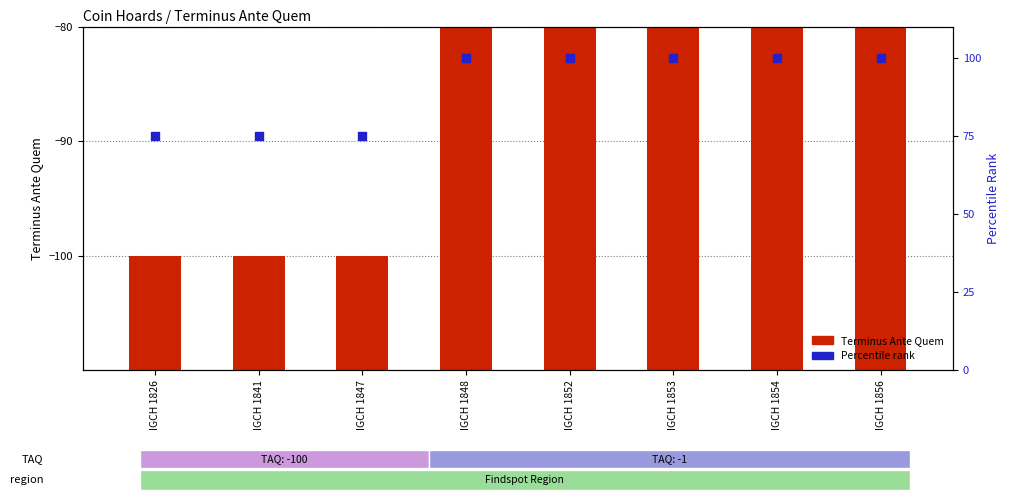

What is the ratio of the value at IGCH 1847 to the value at IGCH 1826?

1.0